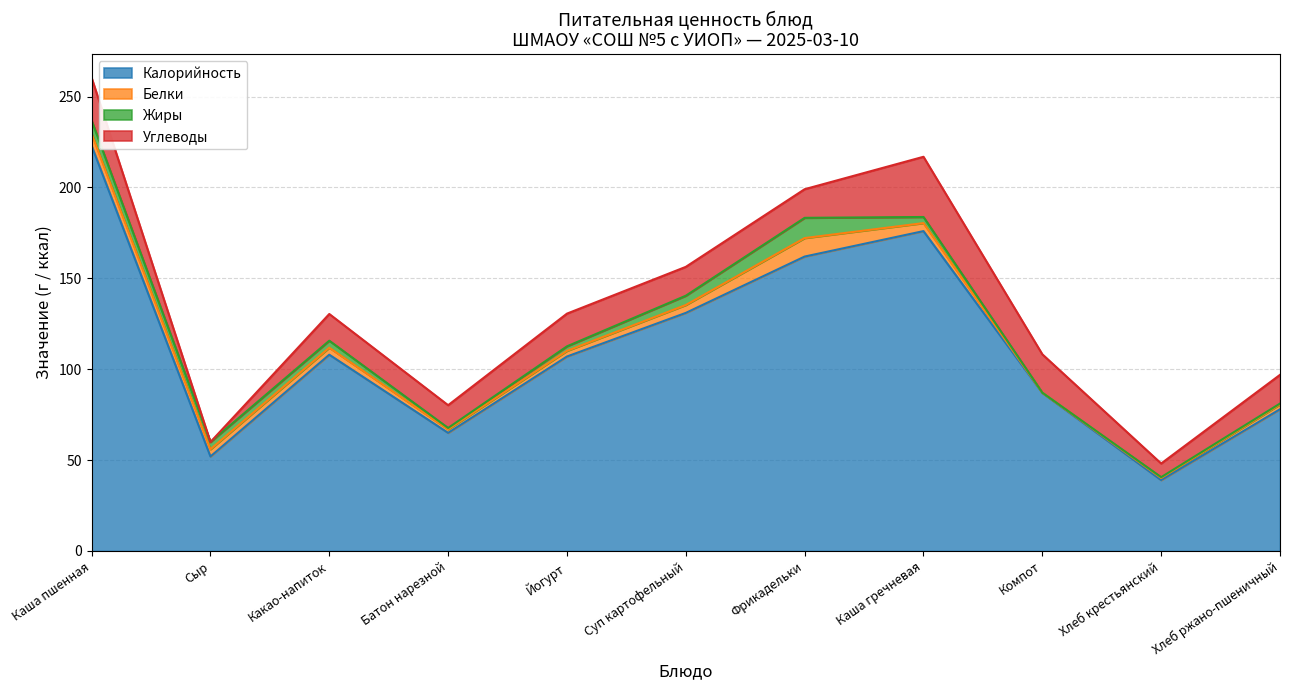

Is it true that Жиры equals 0.7 at Хлеб ржано-пшеничный?

False